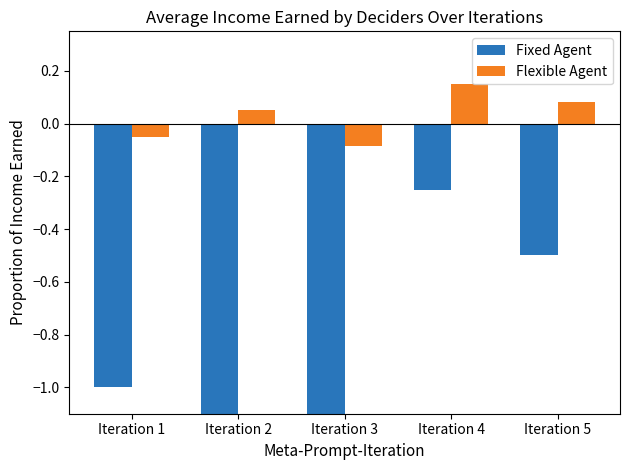

What is the spread (max minus min) of values at Iteration 2?

1.8